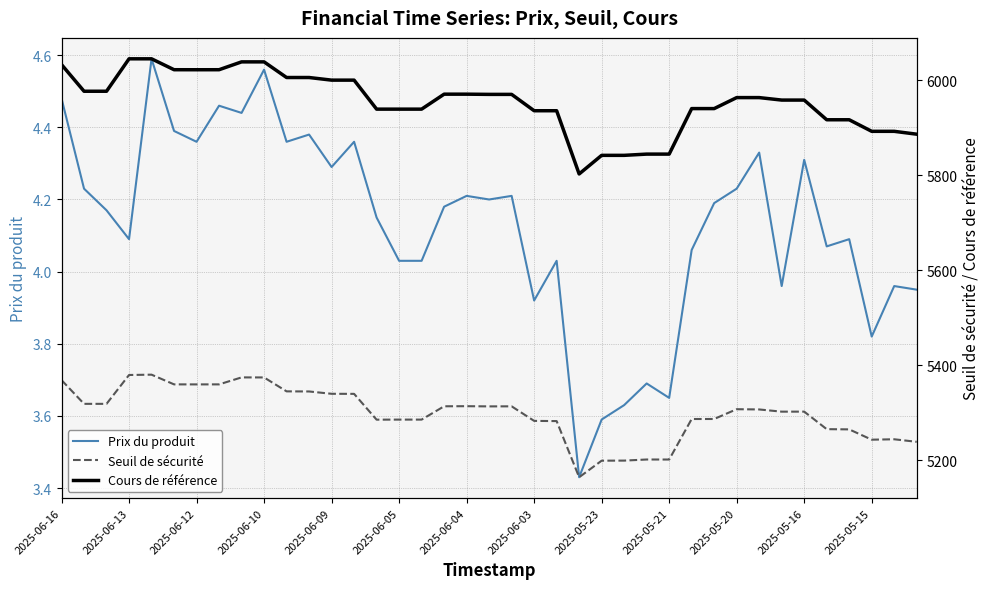

At which label does Prix du produit first exceed 4?

2025-06-16